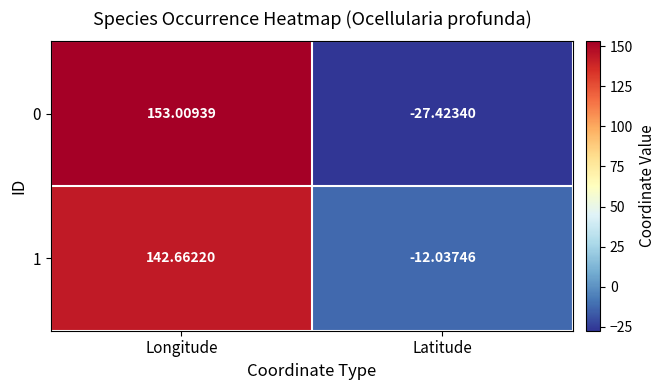

At which label is 0 closest to 62?

Latitude